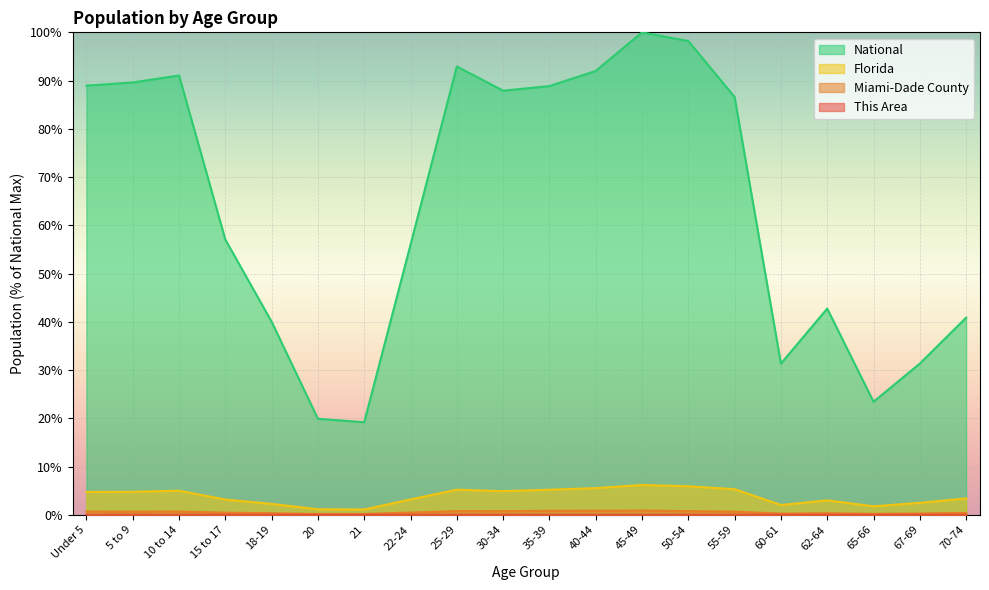

The Miami-Dade County series shows 0.2 at 65-66. True or false?

False